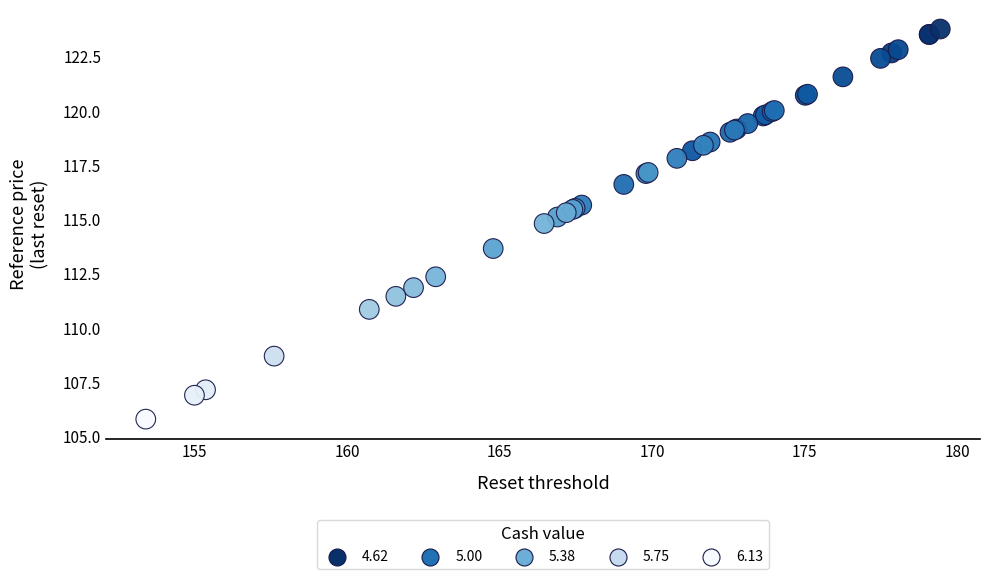

What Y value in the scatter plot is closest to 114?

113.7